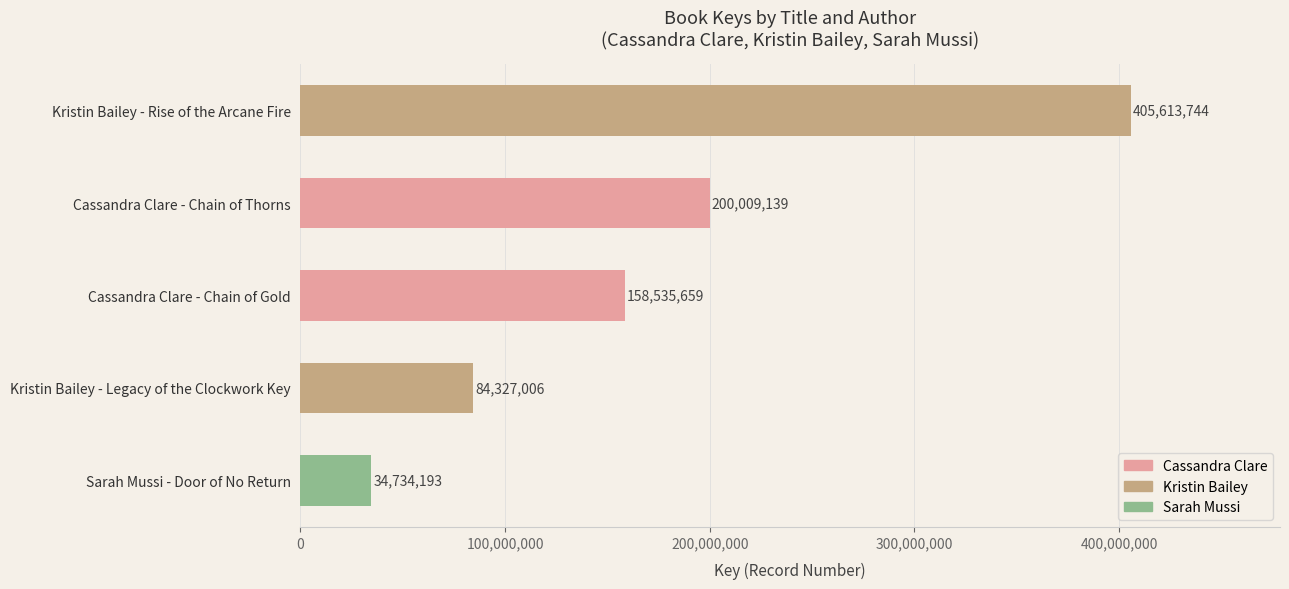

Which category has the highest value across all series?

Kristin Bailey - Rise of the Arcane Fire